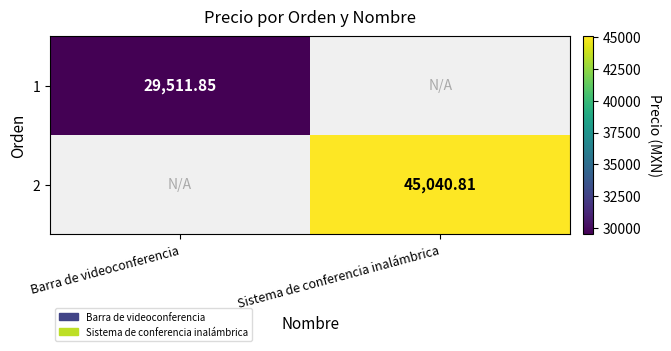

Is the value of 1 at Barra de videoconferencia greater than the value of 2 at Sistema de conferencia inalámbrica?

No